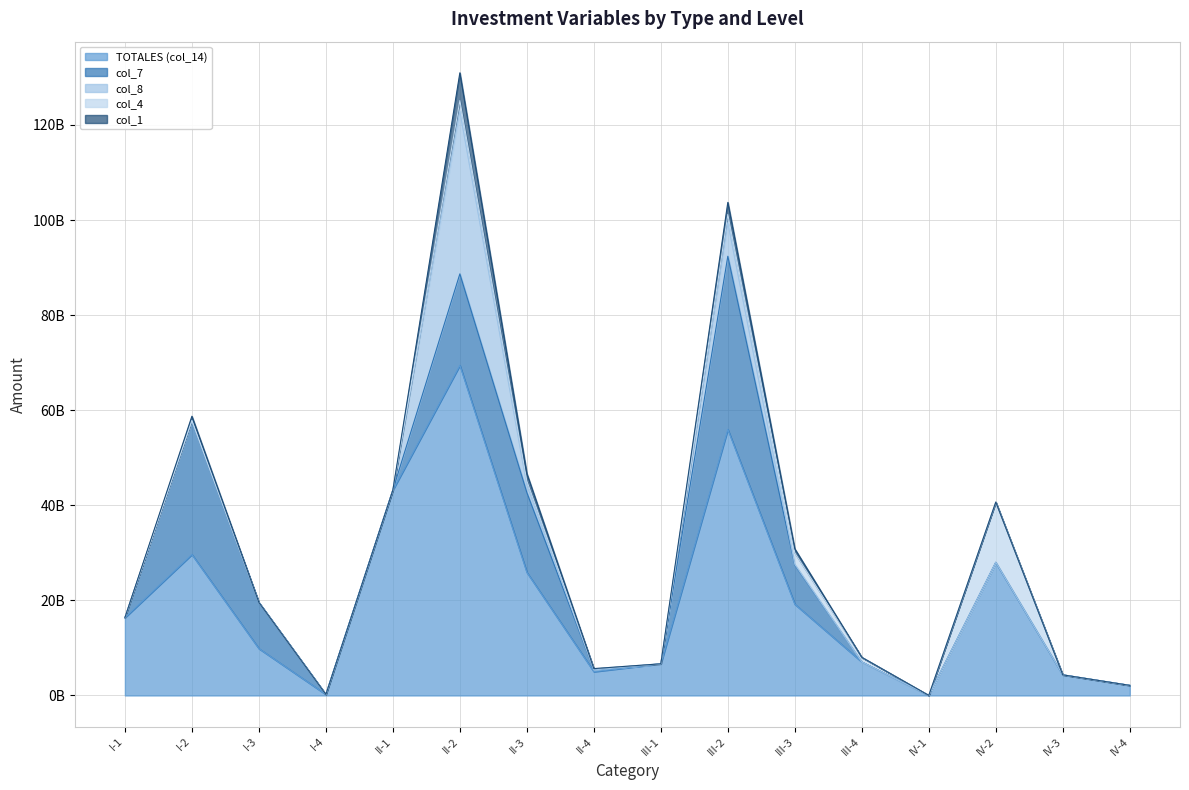

What is the label of the 15th point from the left?

IV-3